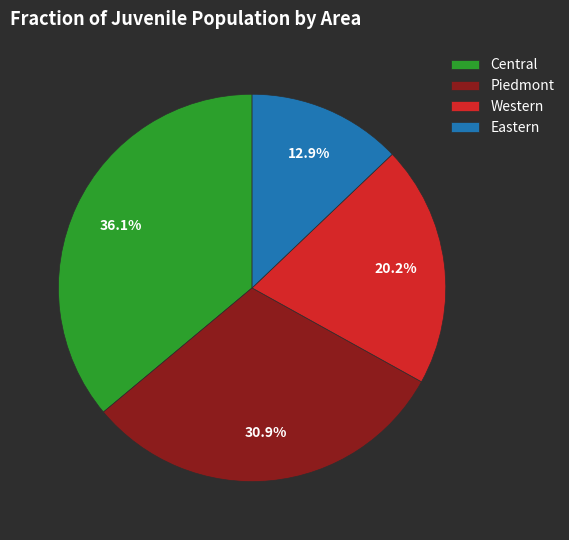

Does any single category account for the majority?

No